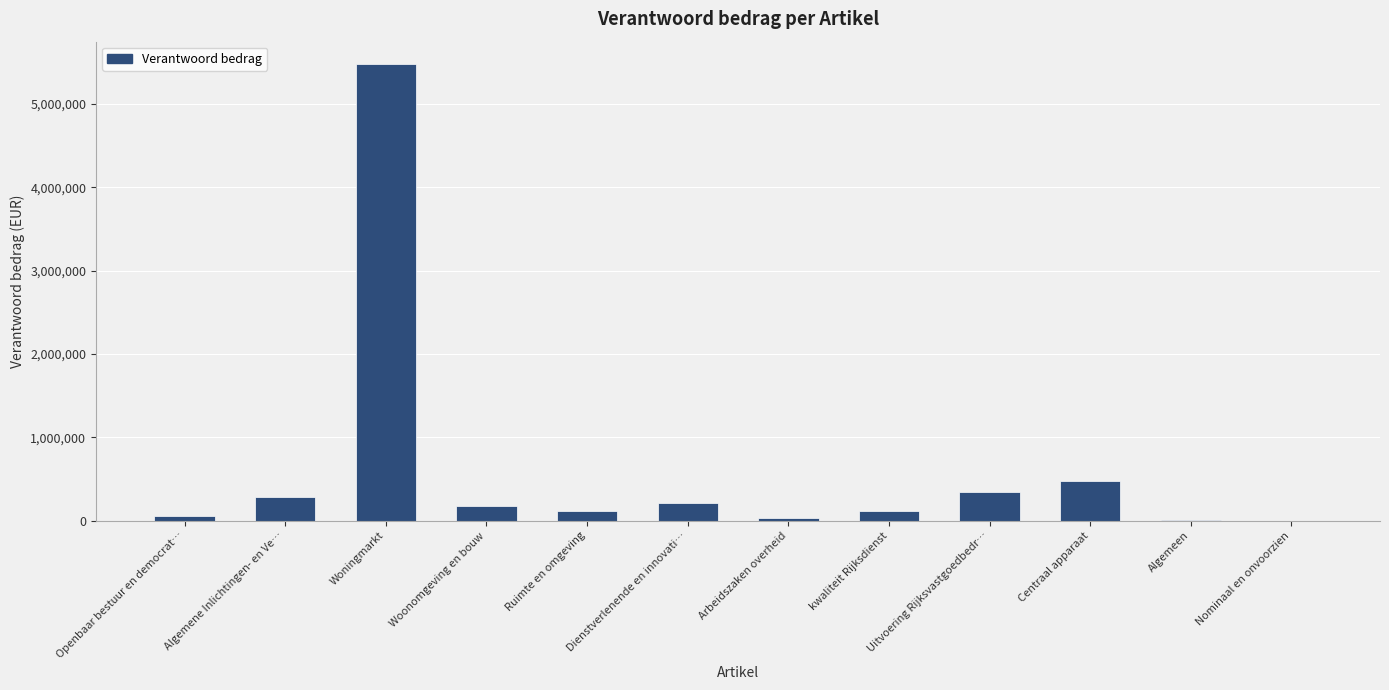

Is it true that the value at Algemene Inlichtingen- en Ve… is 281324?

True